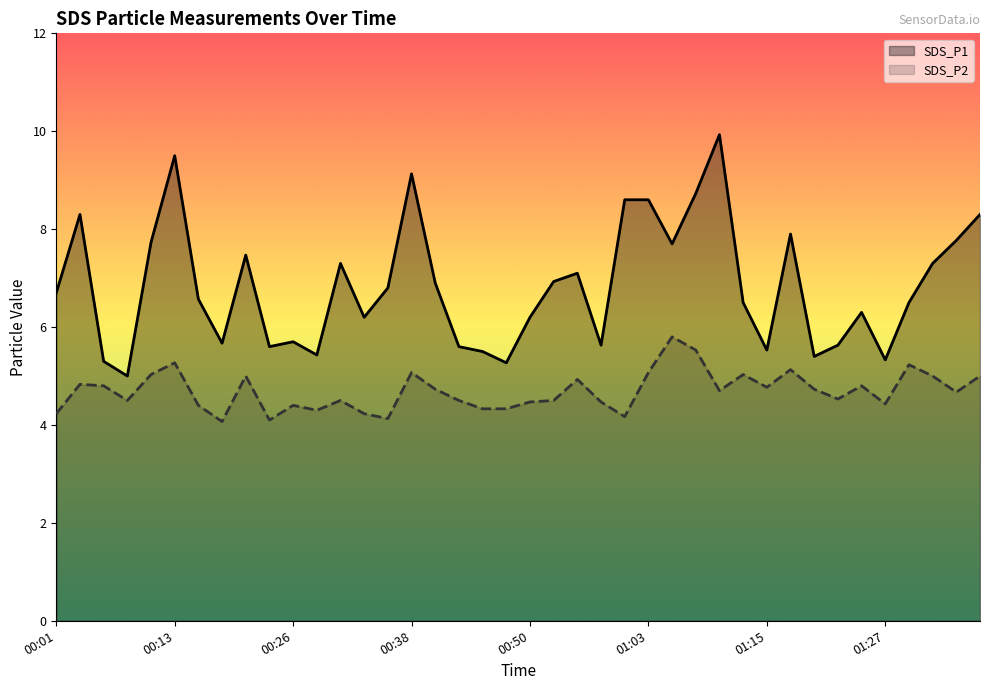

True or false: SDS_P1 has a value of 3.9 at 00:26.

False